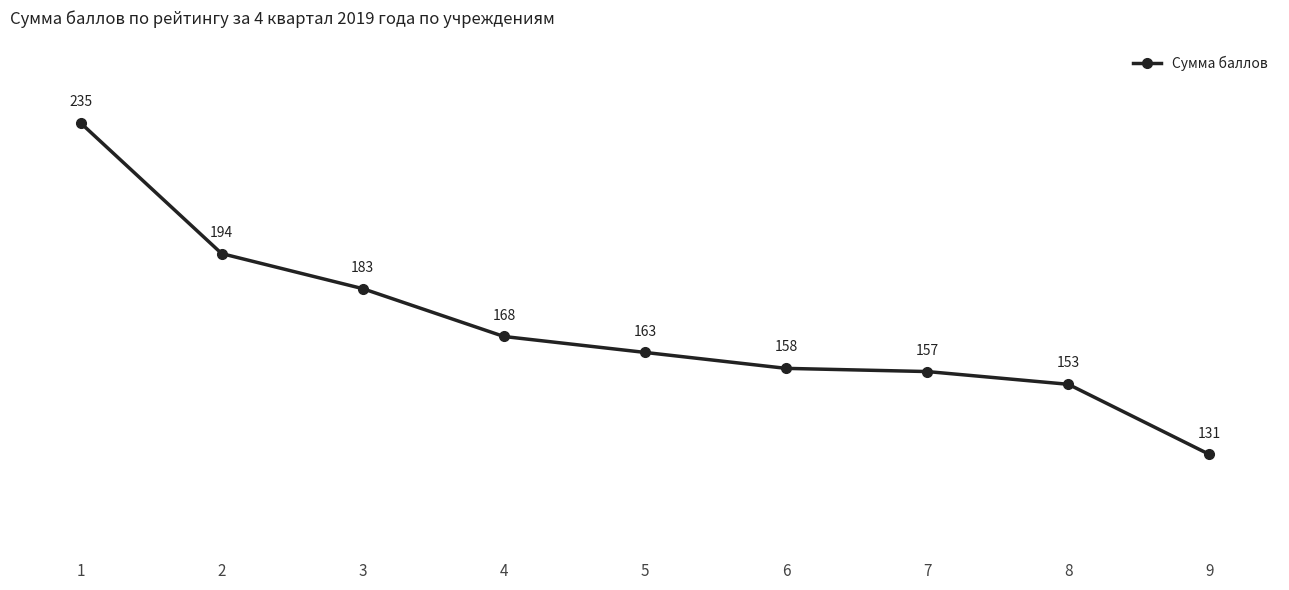

The value at 1 is 90. True or false?

False